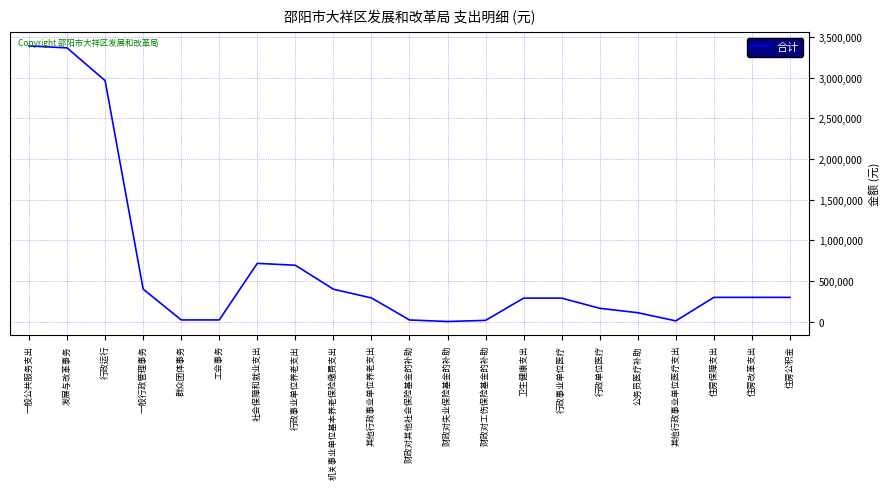

What is the approximate value at 行政事业单位医疗?

291841.0